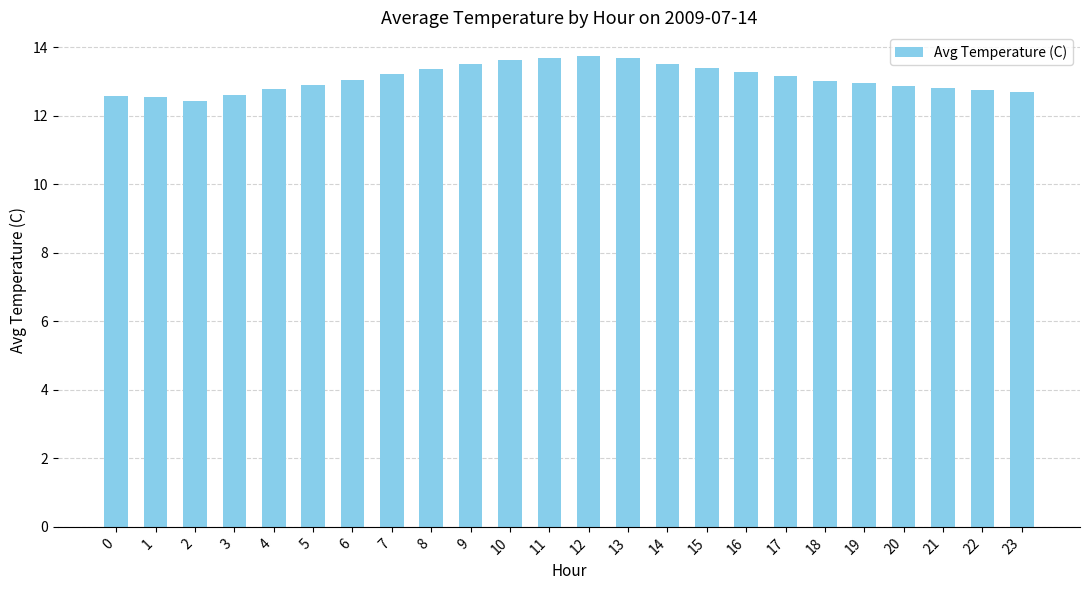

What is the change in value from 3 to 9?

+0.9